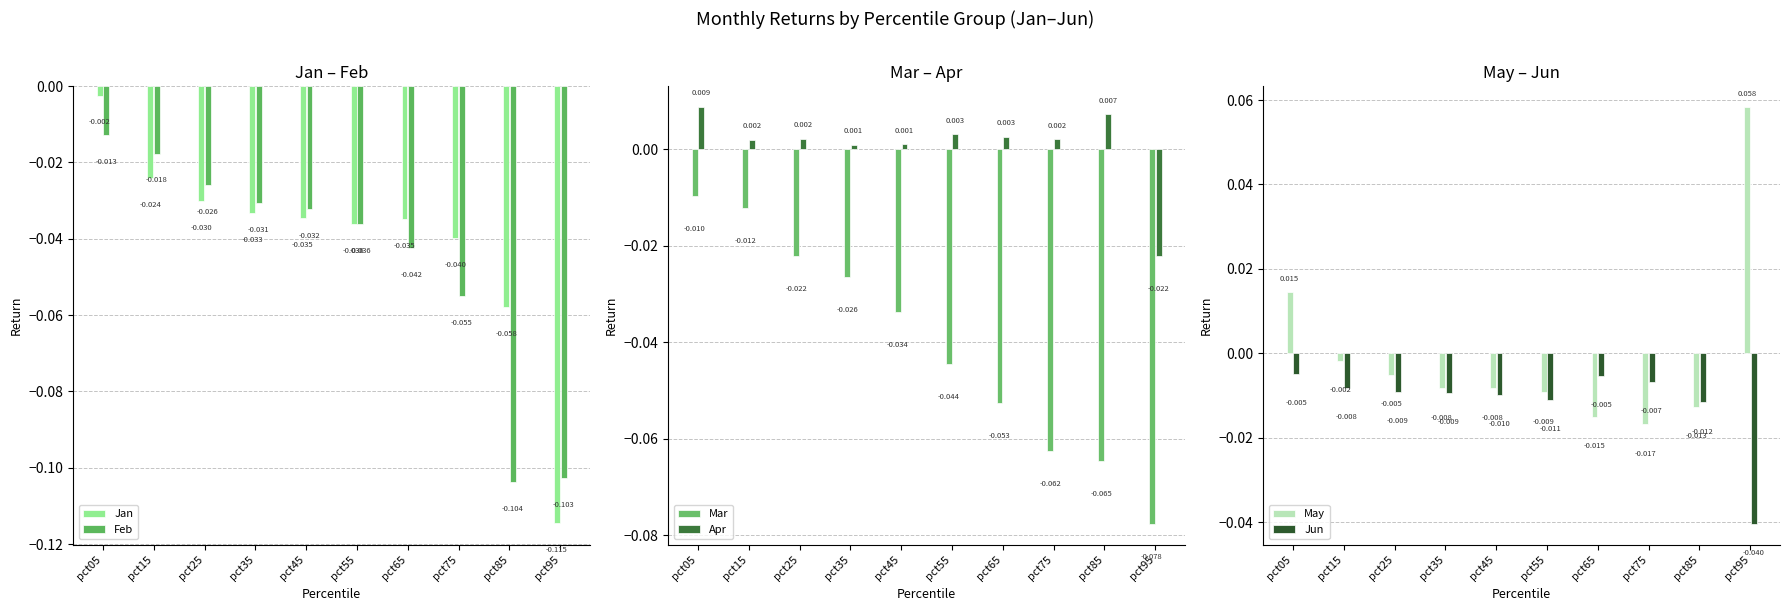

At how many categories does at least one series exceed 0?

10